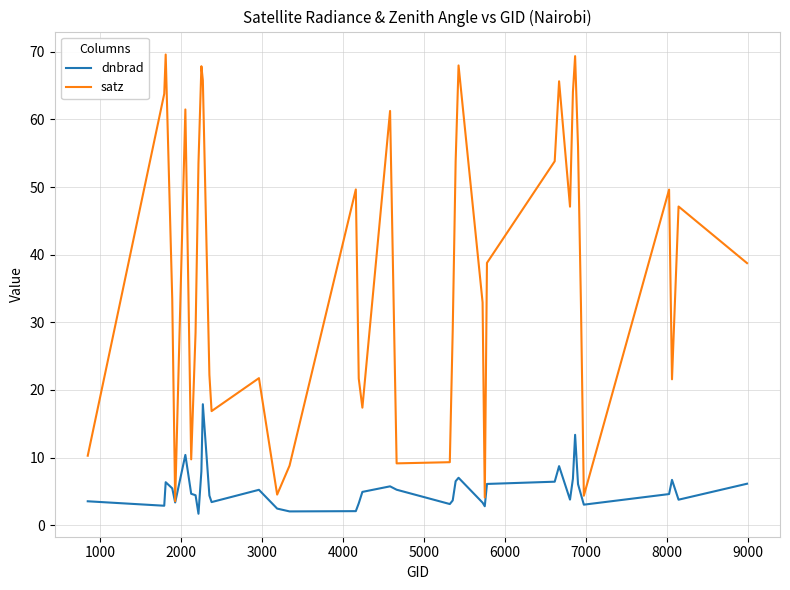

List the series in order of their overall mean, lowest first.

dnbrad, satz